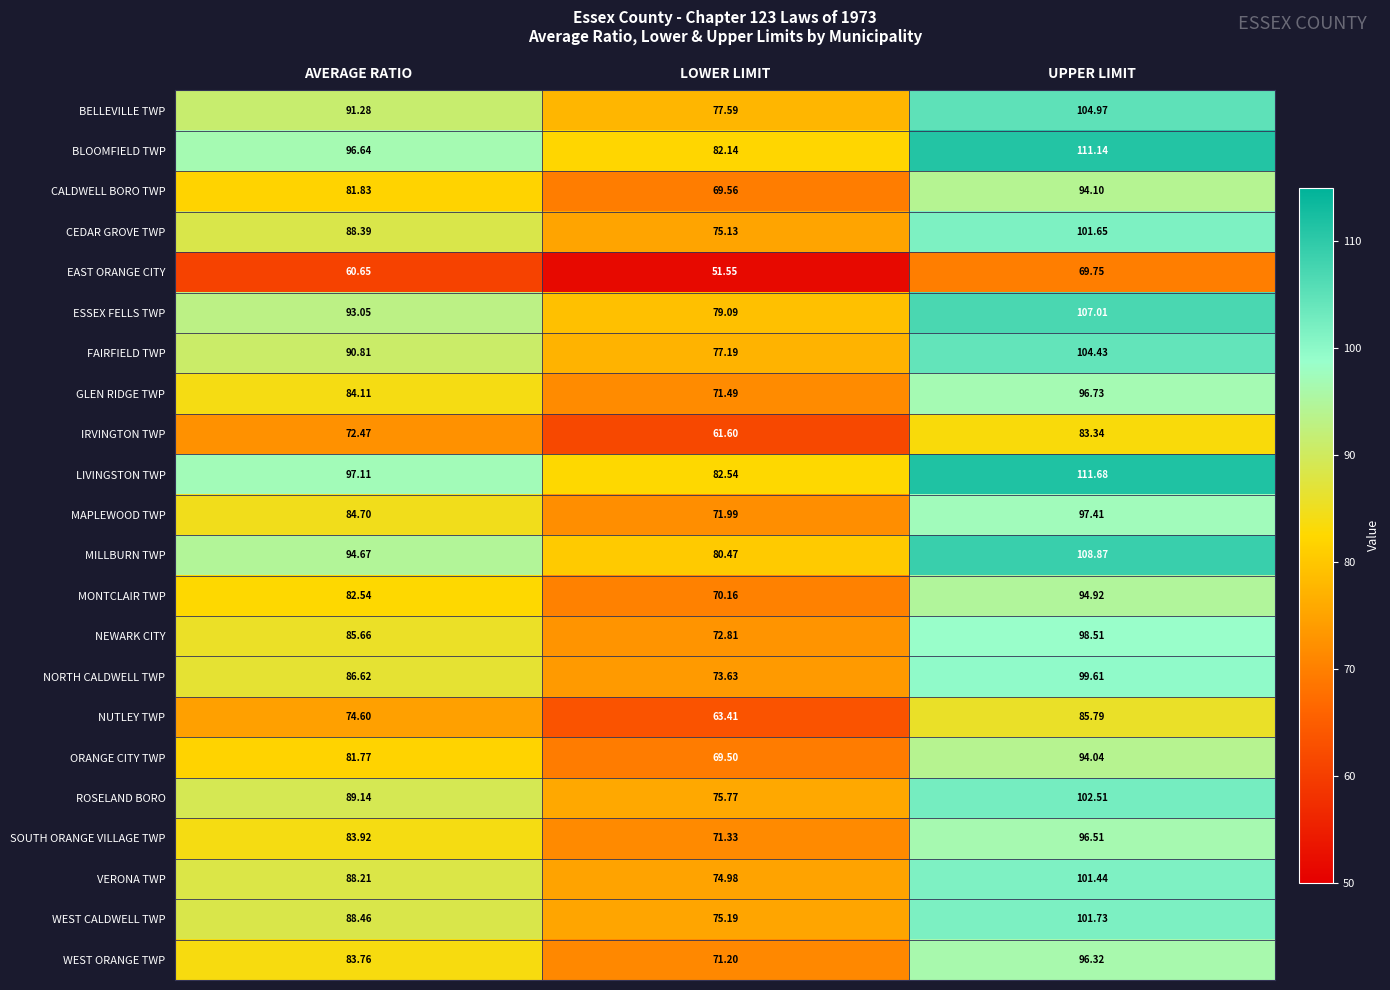

At which label does WEST CALDWELL TWP reach its peak?

UPPER LIMIT